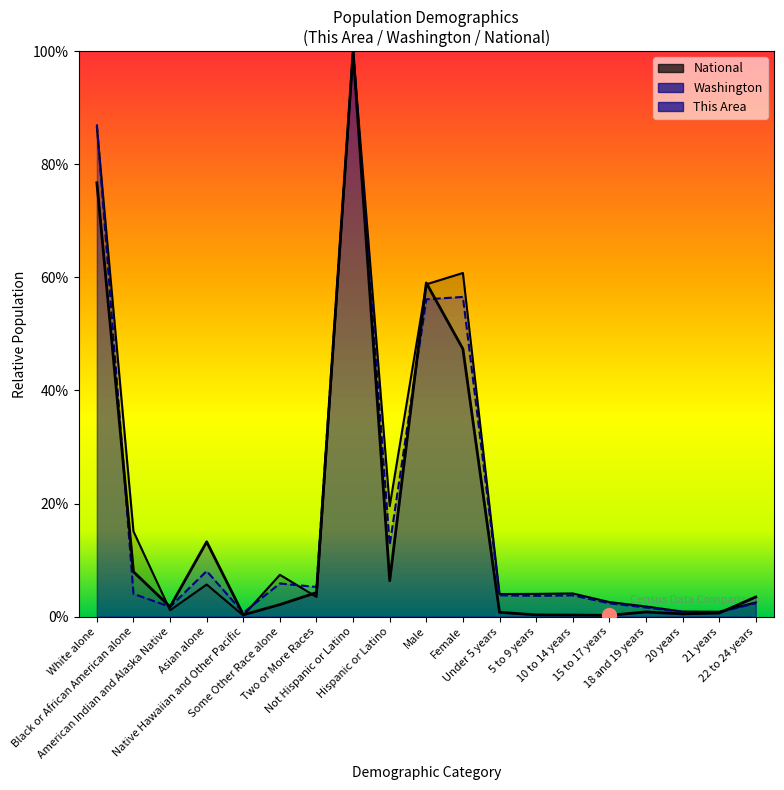

What is the lowest value of the Washington series?

0.7